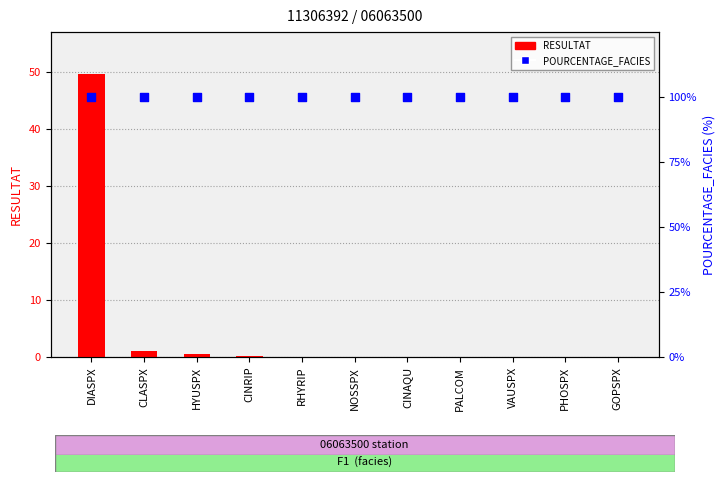

What are all the series names shown in the legend?

RESULTAT, POURCENTAGE_FACIES